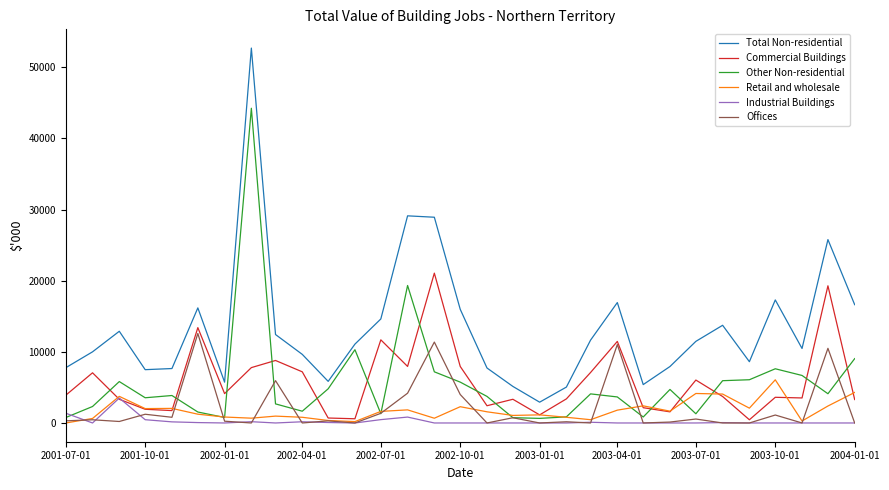

List the series in order of their peak value, lowest first.

Industrial Buildings, Retail and wholesale, Offices, Commercial Buildings, Other Non-residential, Total Non-residential